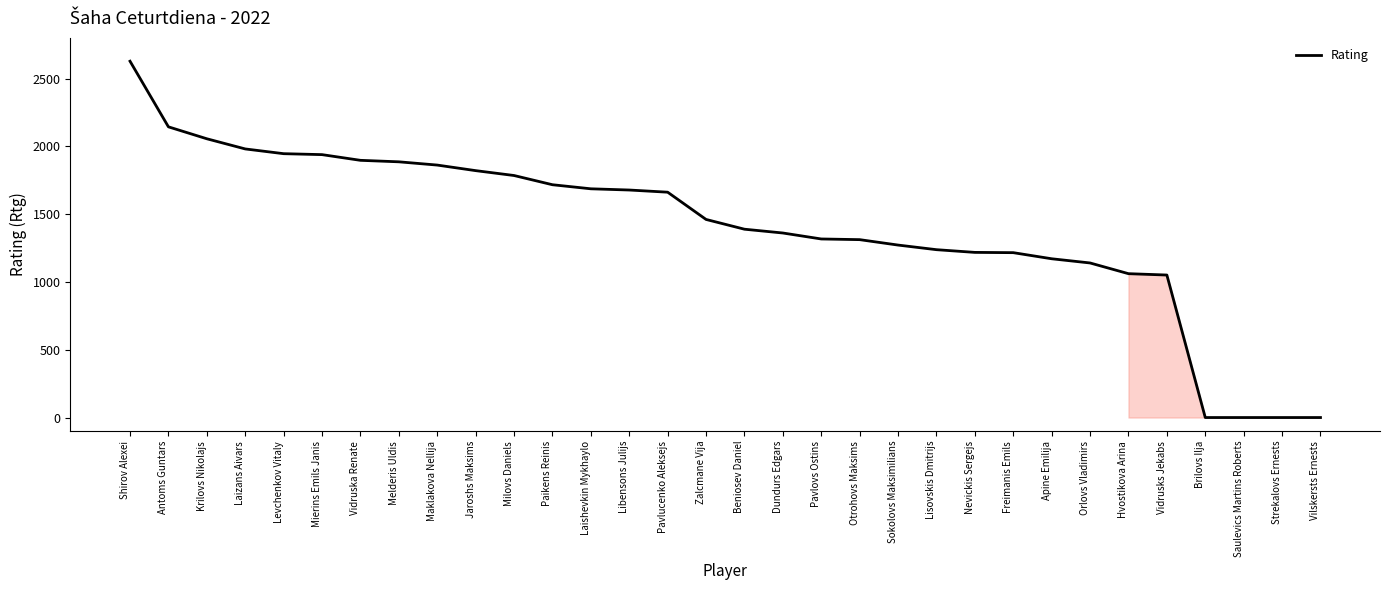

Is it true that the value at Dundurs Edgars is 2176?

False